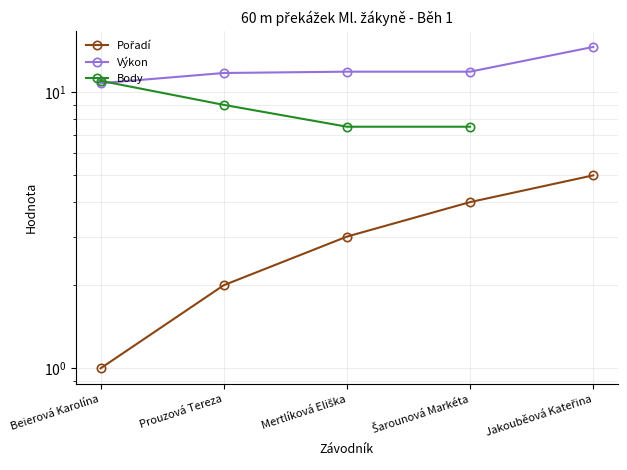

How many data points does each series have?

5